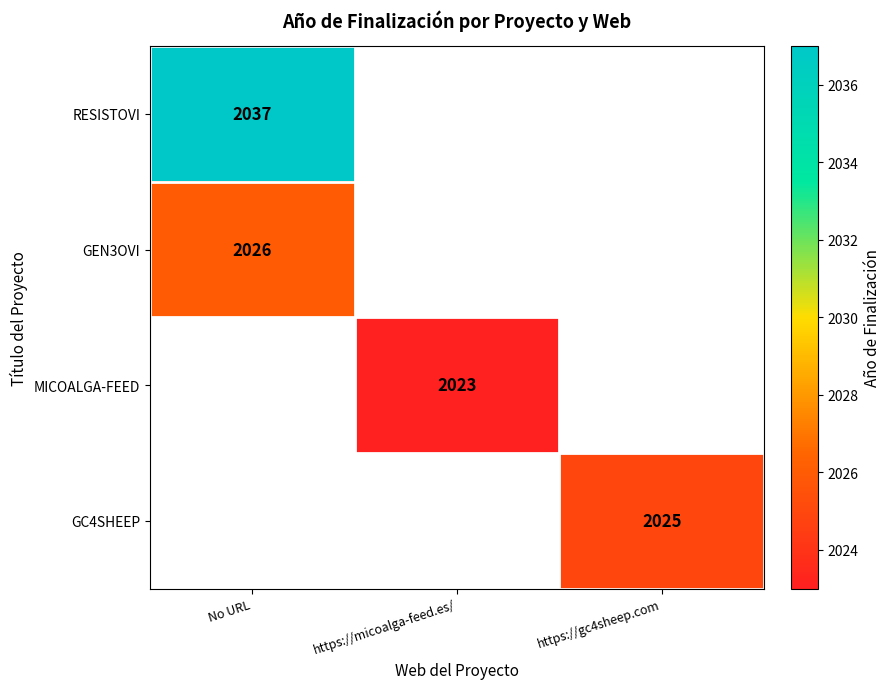

The value of RESISTOVI at No URL is 660. True or false?

False